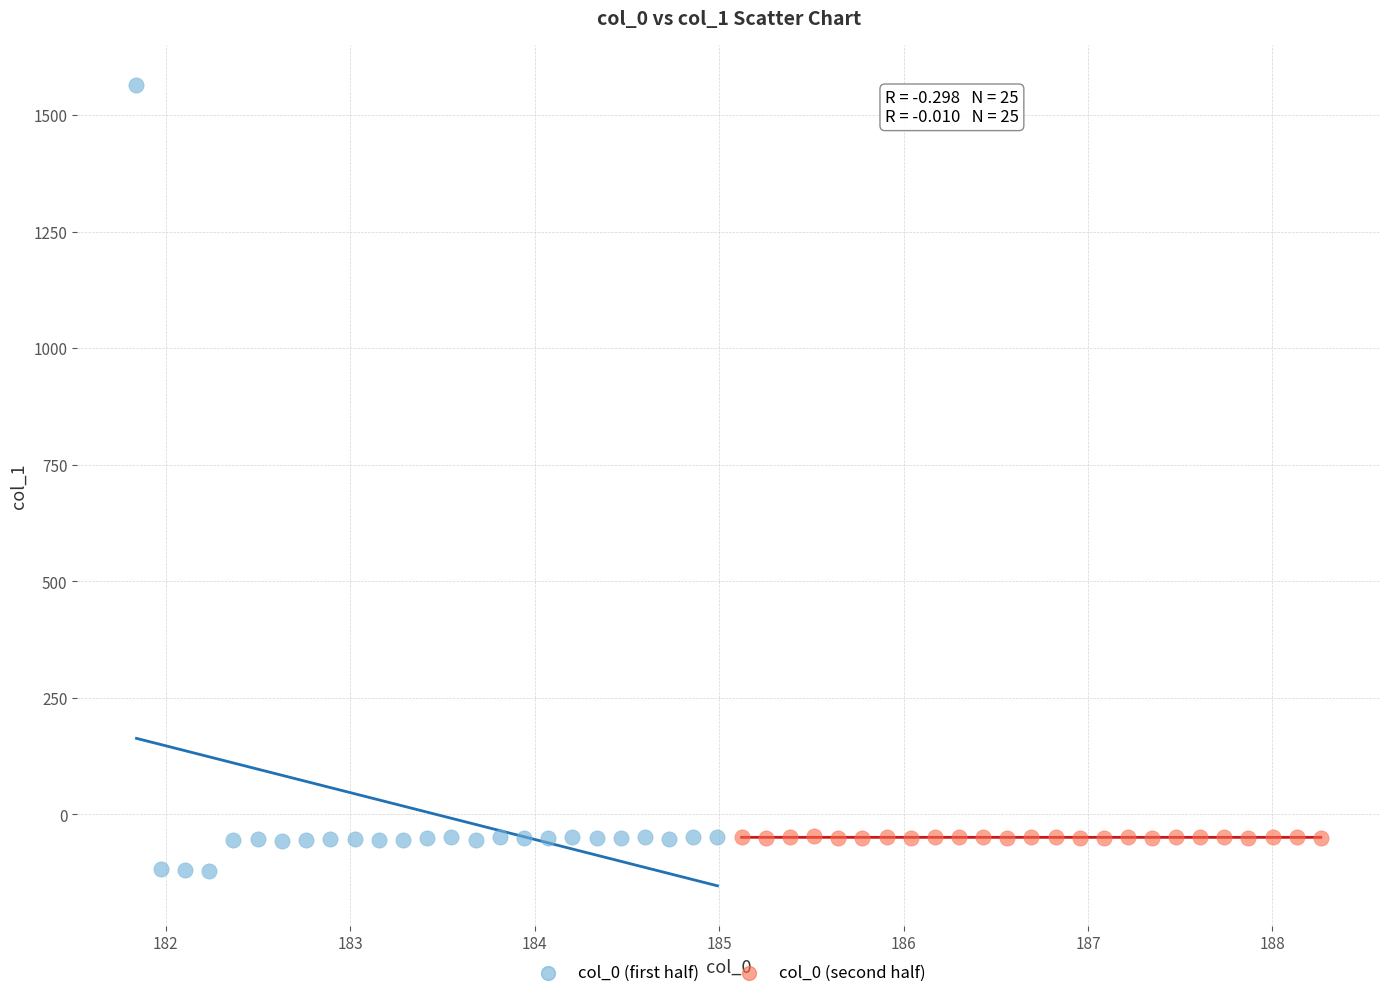

Which series reaches the maximum Y coordinate?

col_0 (first half)